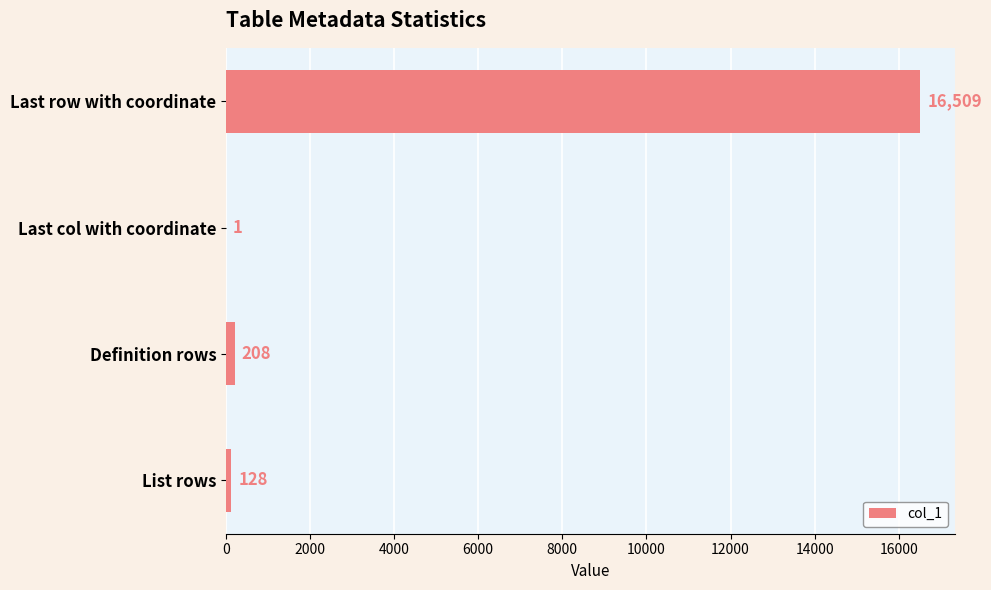

What is the average value?

4212